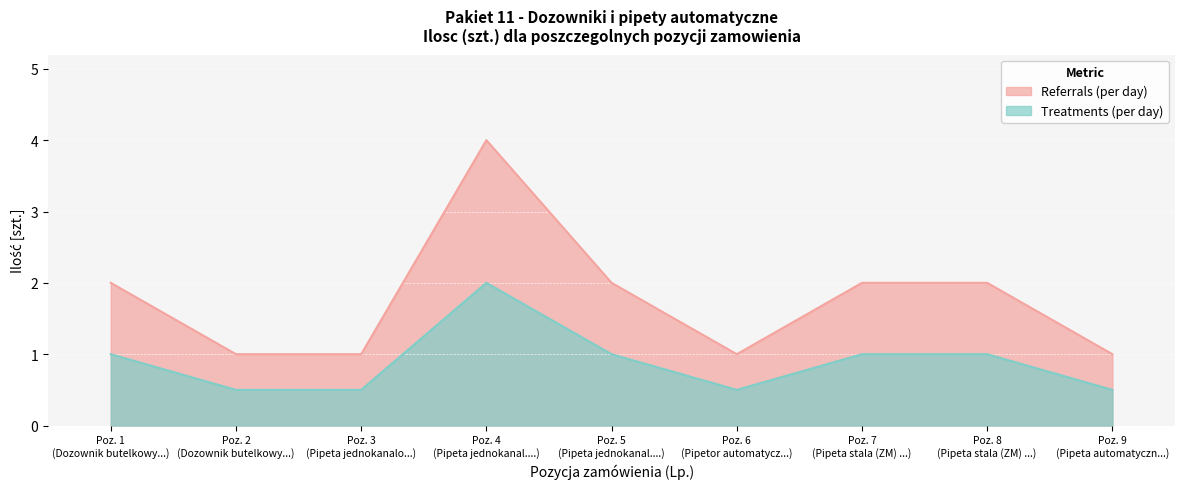

How many Treatments (per day) values are between 0 and 1?

8